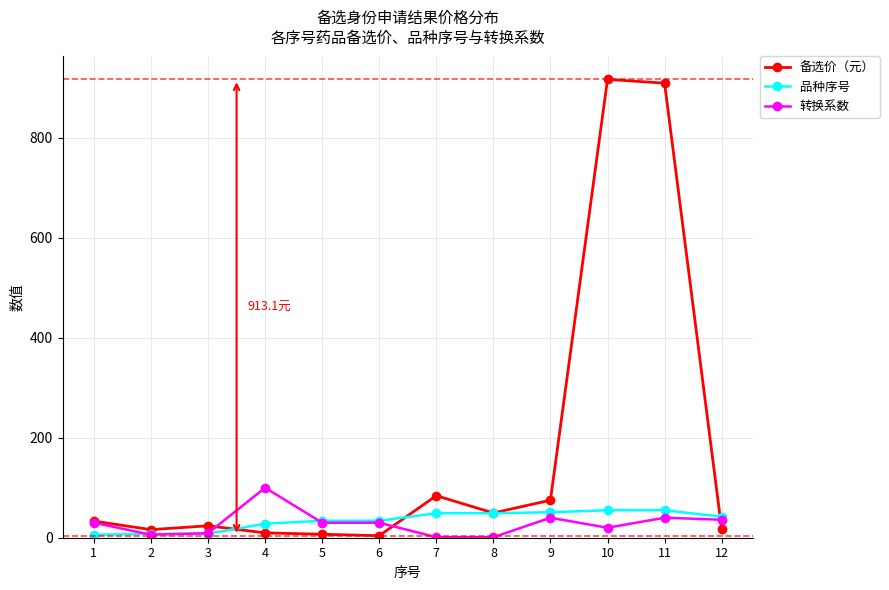

What is the average value of the 转换系数 series?

28.6